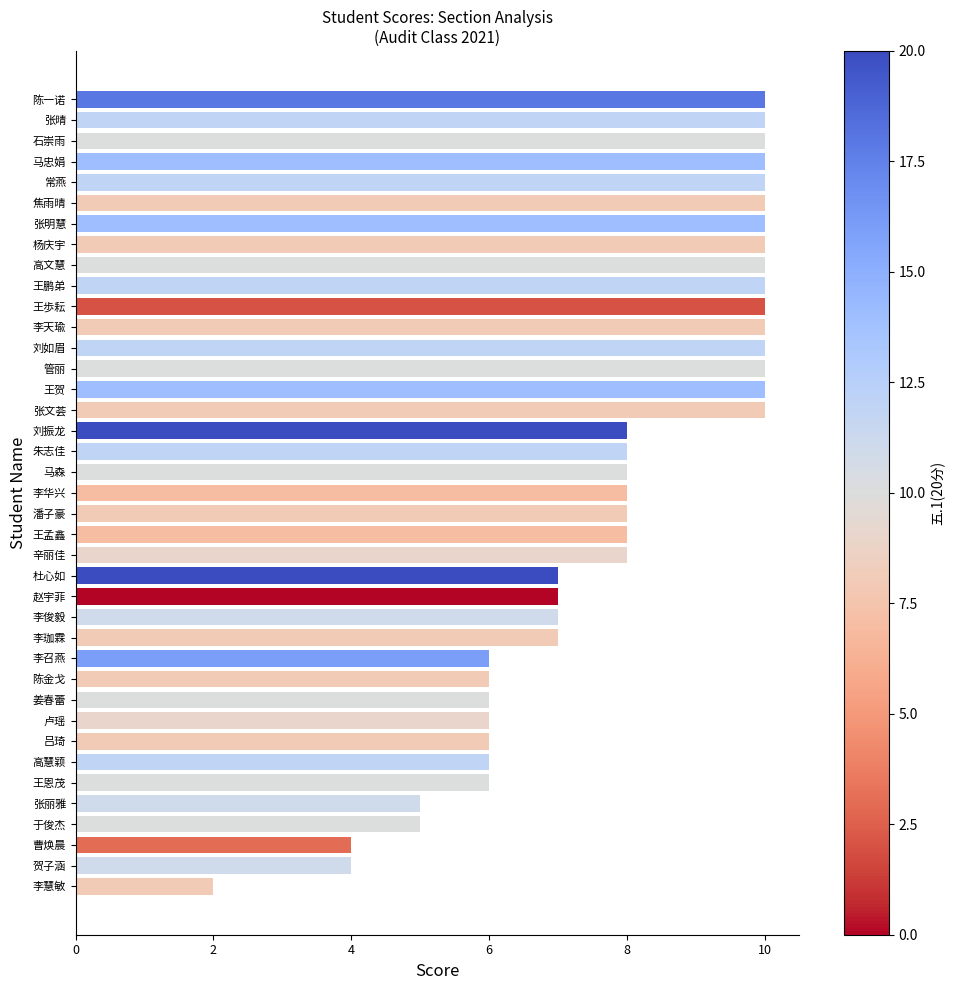

What is the change in value from 曹焕晨 to 李华兴?

+4